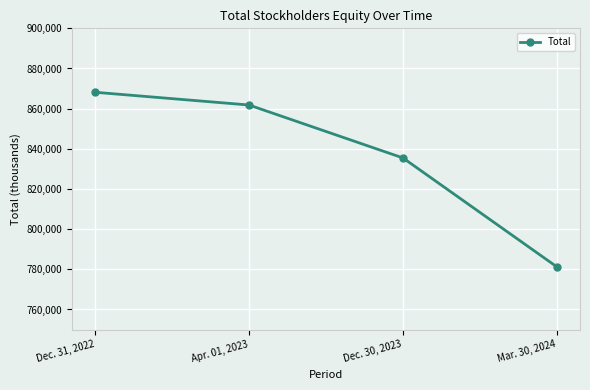

What is the average value?

836667